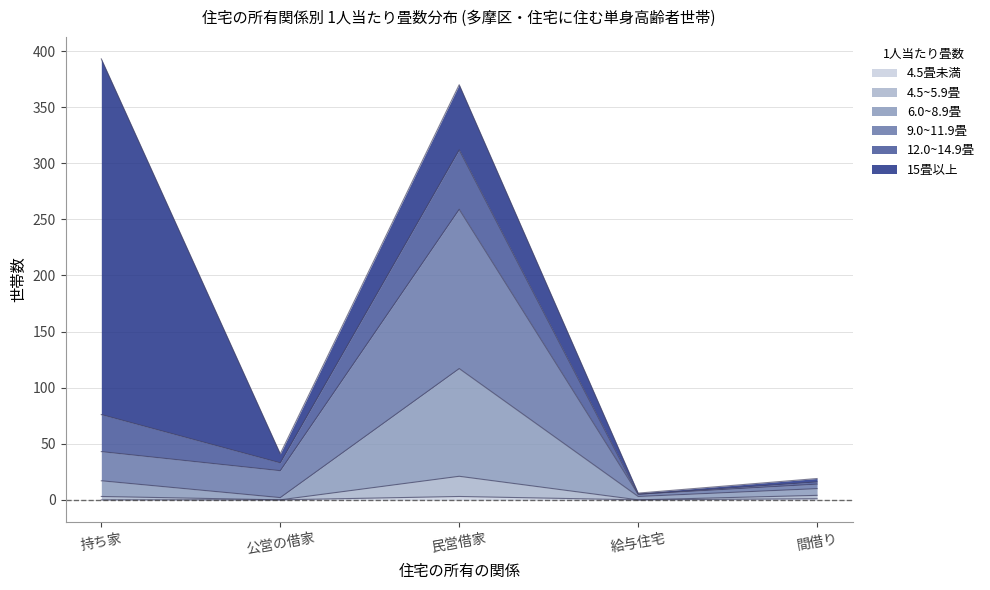

Where is the first local minimum for 6.0~8.9畳?

公営の借家